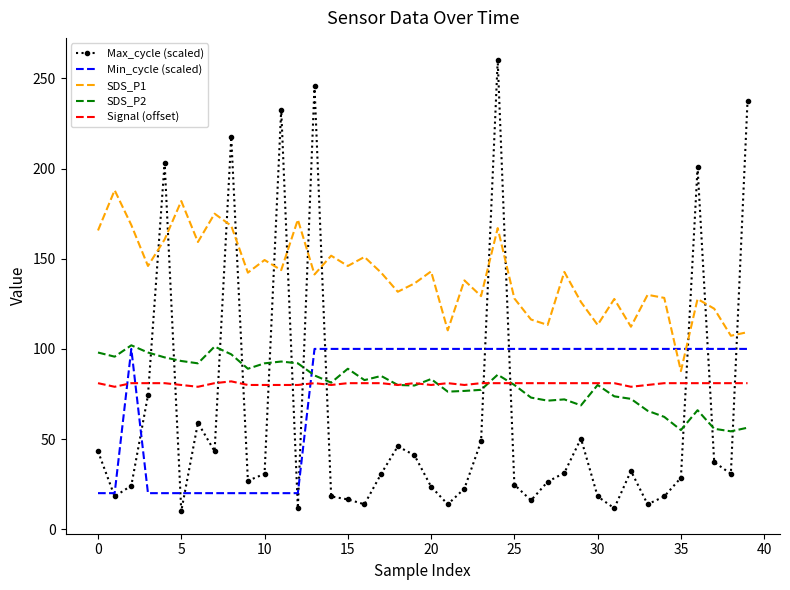

What is the minimum value shown in the chart?

10.0